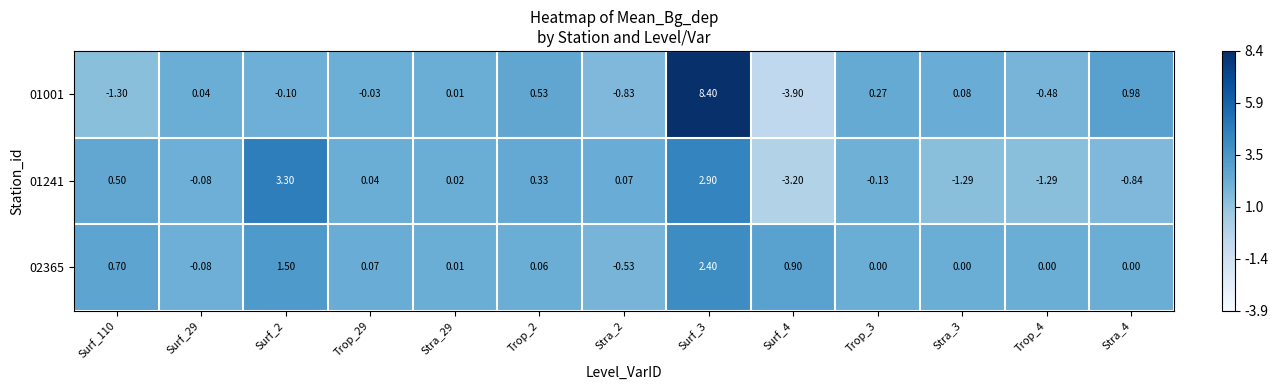

Is the value of 02365 at Surf_29 greater than the value of 01241 at Surf_4?

Yes